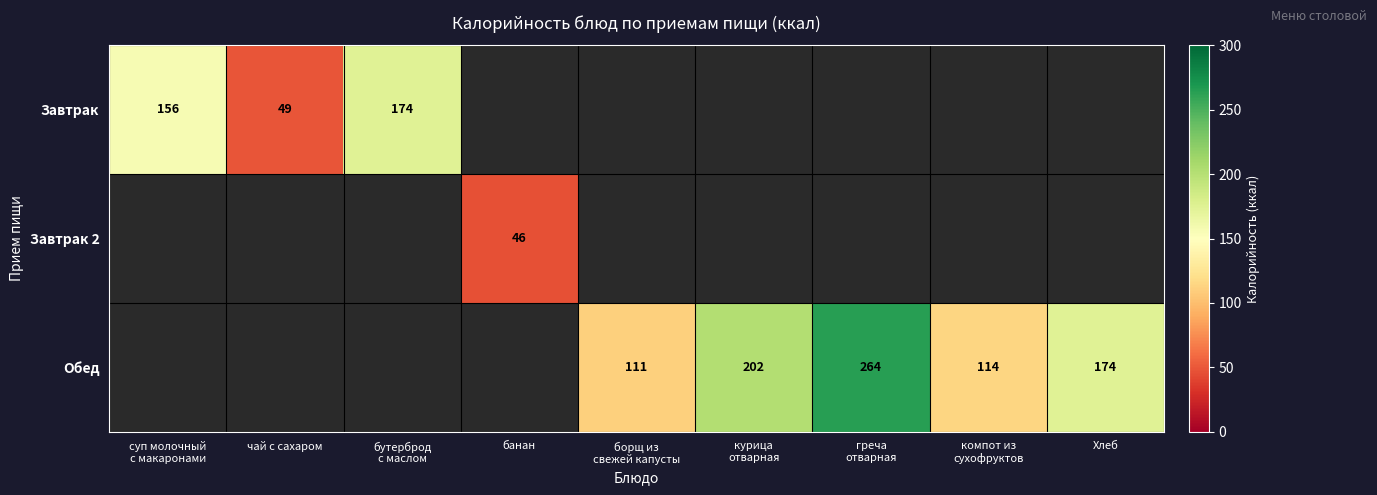

The value of Завтрак 2 at банан is 46. True or false?

True